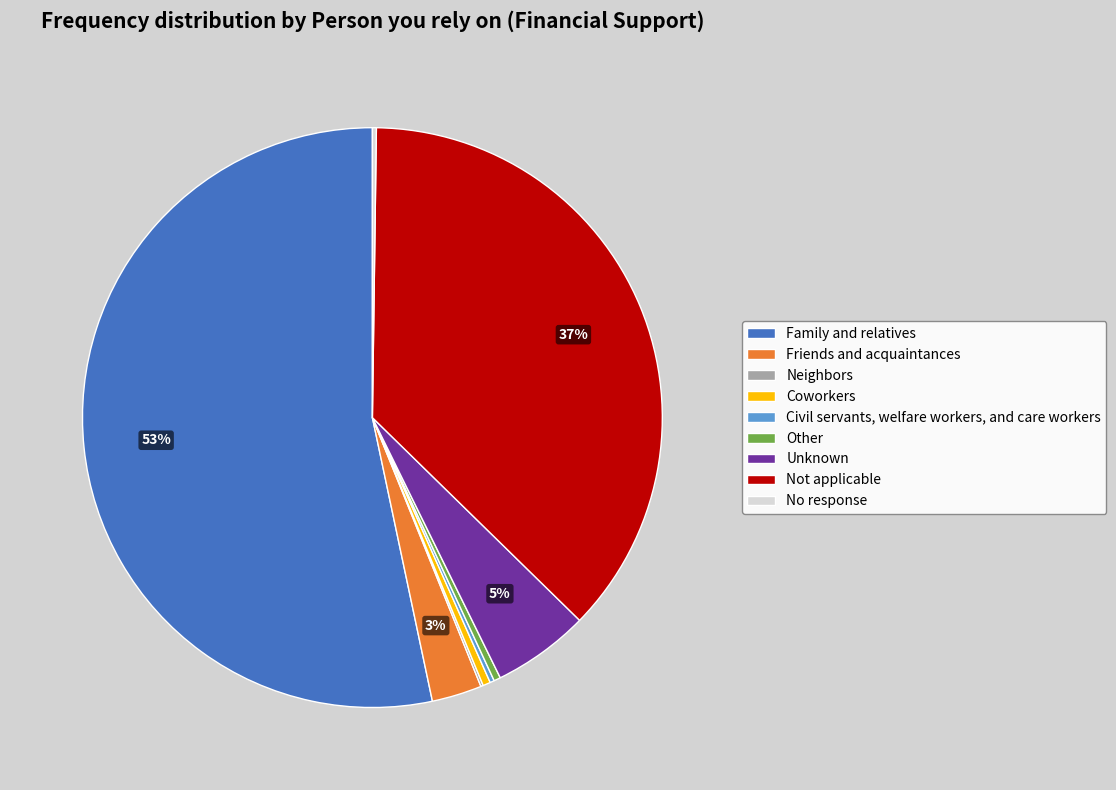

The Family and relatives slice represents 53% of the pie. True or false?

True